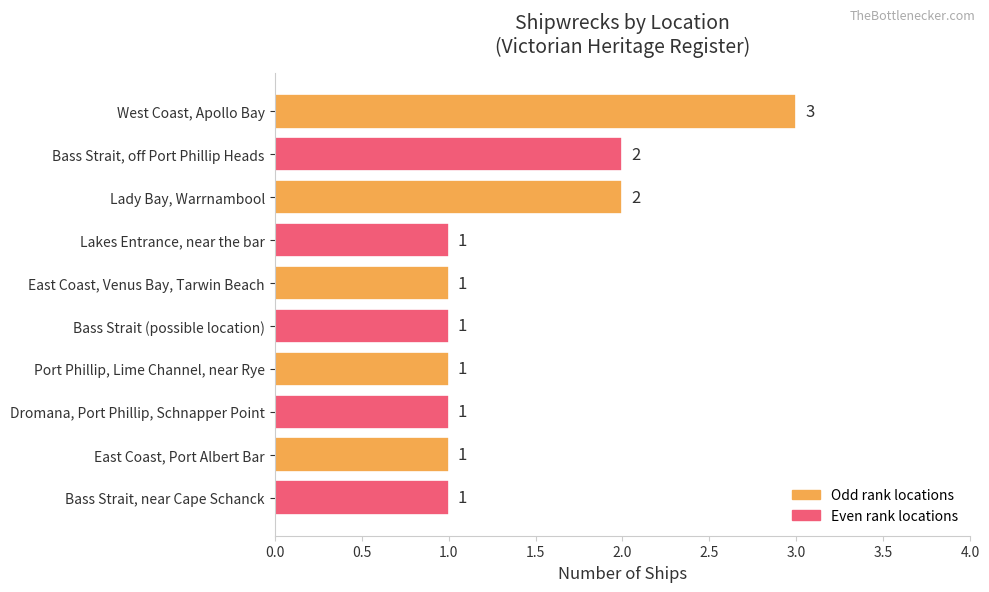

What is the minimum value shown in the chart?

1